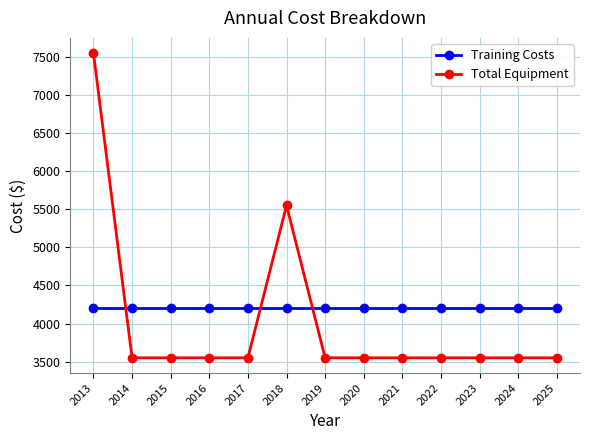

What is the lowest value of the Training Costs series?

4200